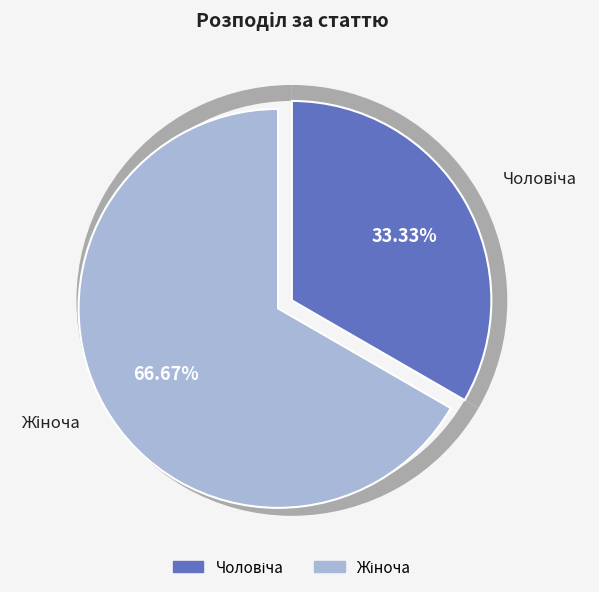

To the nearest percent, what is the combined percentage of Жіноча and Чоловіча?

100%